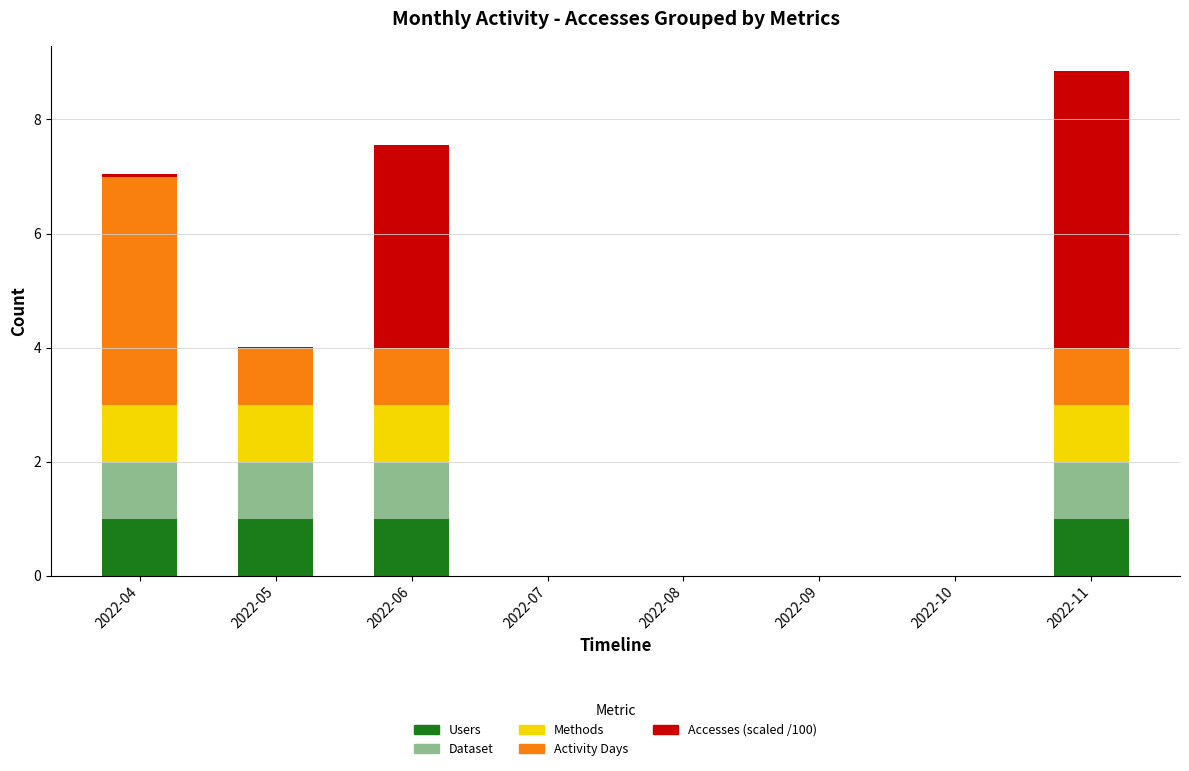

At which category is the sum across all series the highest?

2022-11